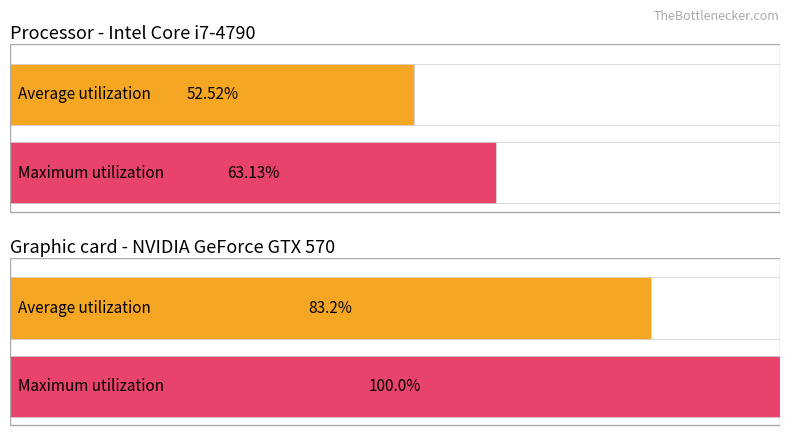

How many data points in Maximum utilization are above 11?

2